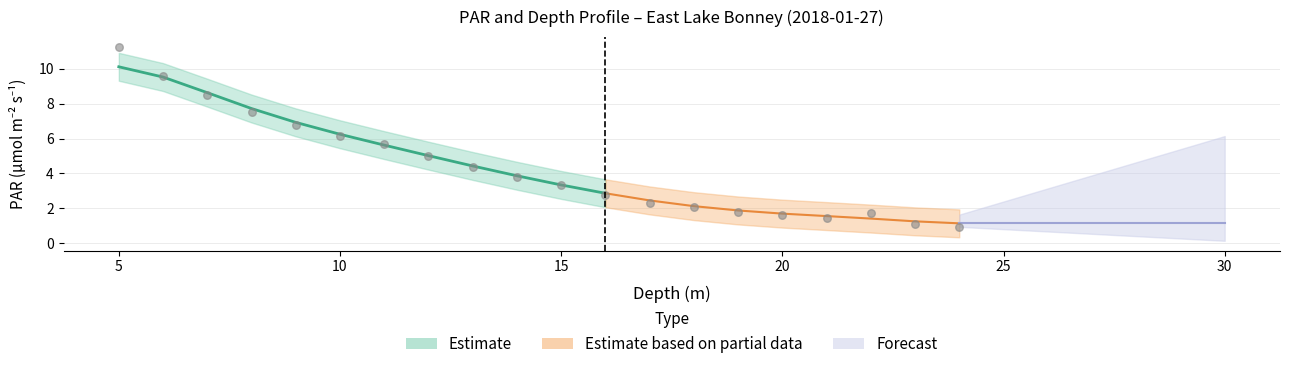

Which has a higher value, 10 or 9?

9